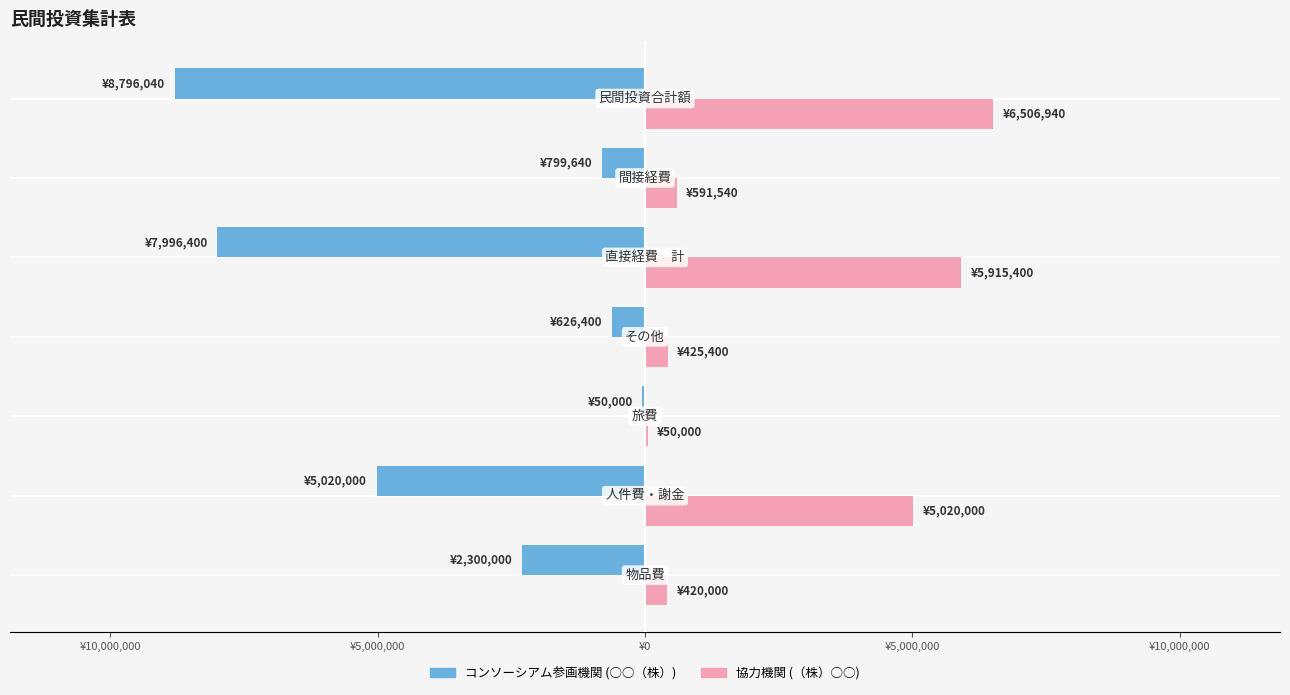

What are all the series names shown in the legend?

コンソーシアム参画機関 (○○（株）), 協力機関 (（株）○○)